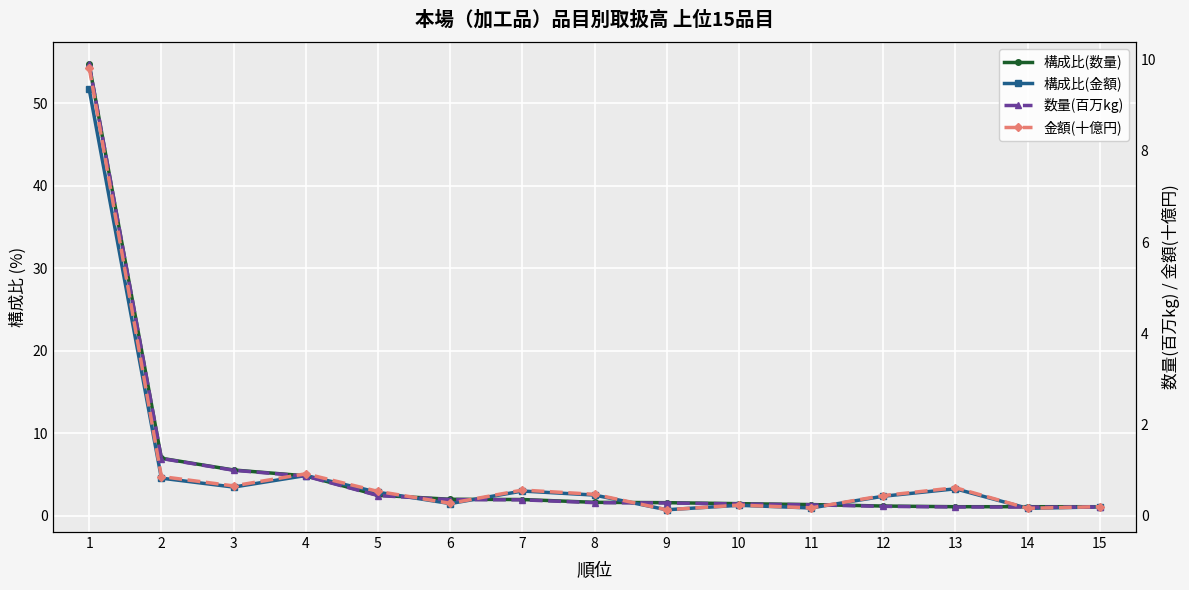

True or false: 数量(百万kg) has a value of 1.4 at 4.

False